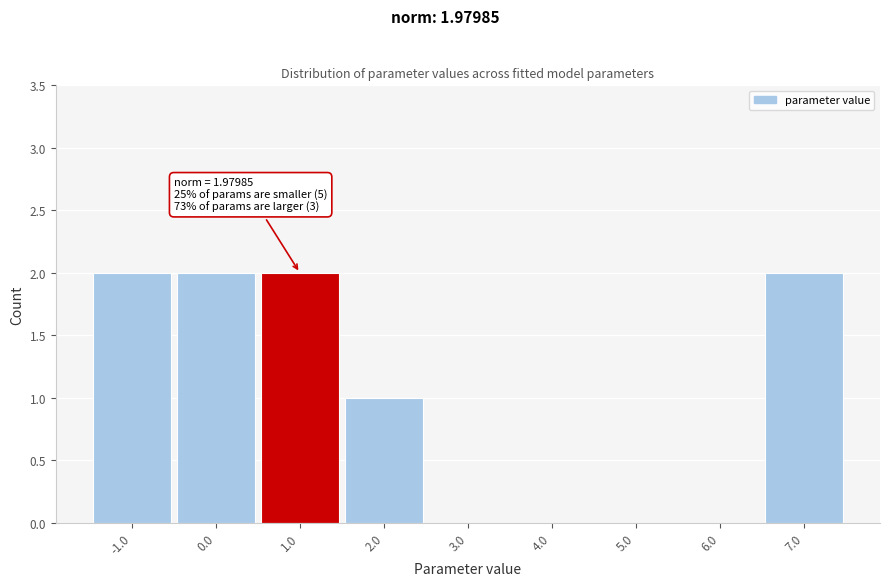

Reading left to right, extract all data points from this chart.

-1.0=2	0.0=2	1.0=2	2.0=1	3.0=0	4.0=0	5.0=0	6.0=0	7.0=2